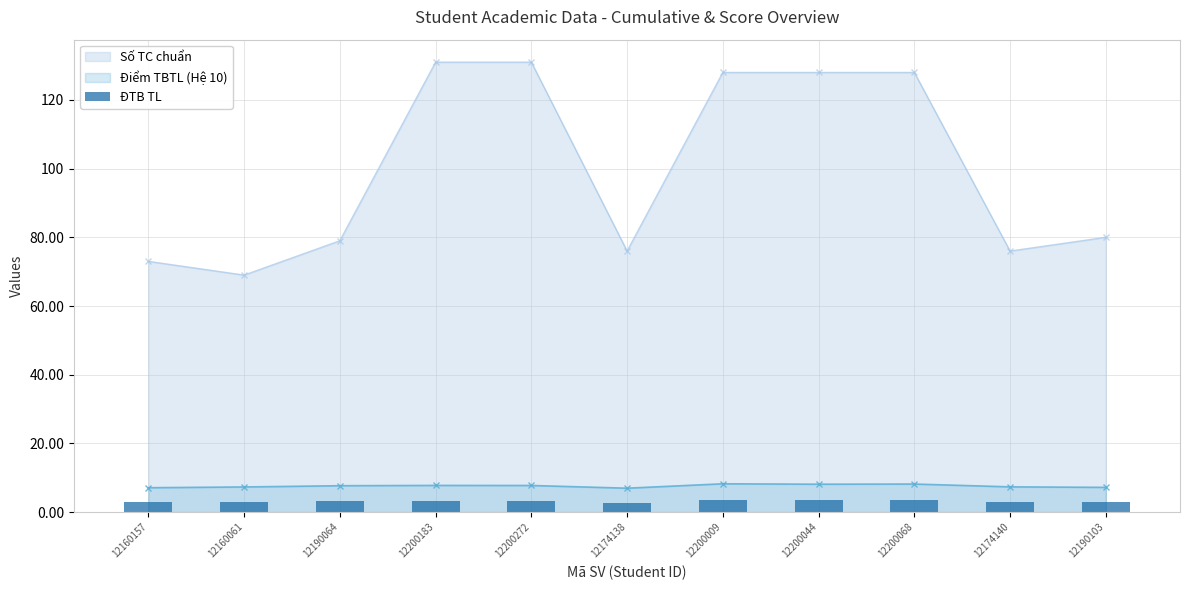

True or false: the data shows 5.1 at 12160061.

False